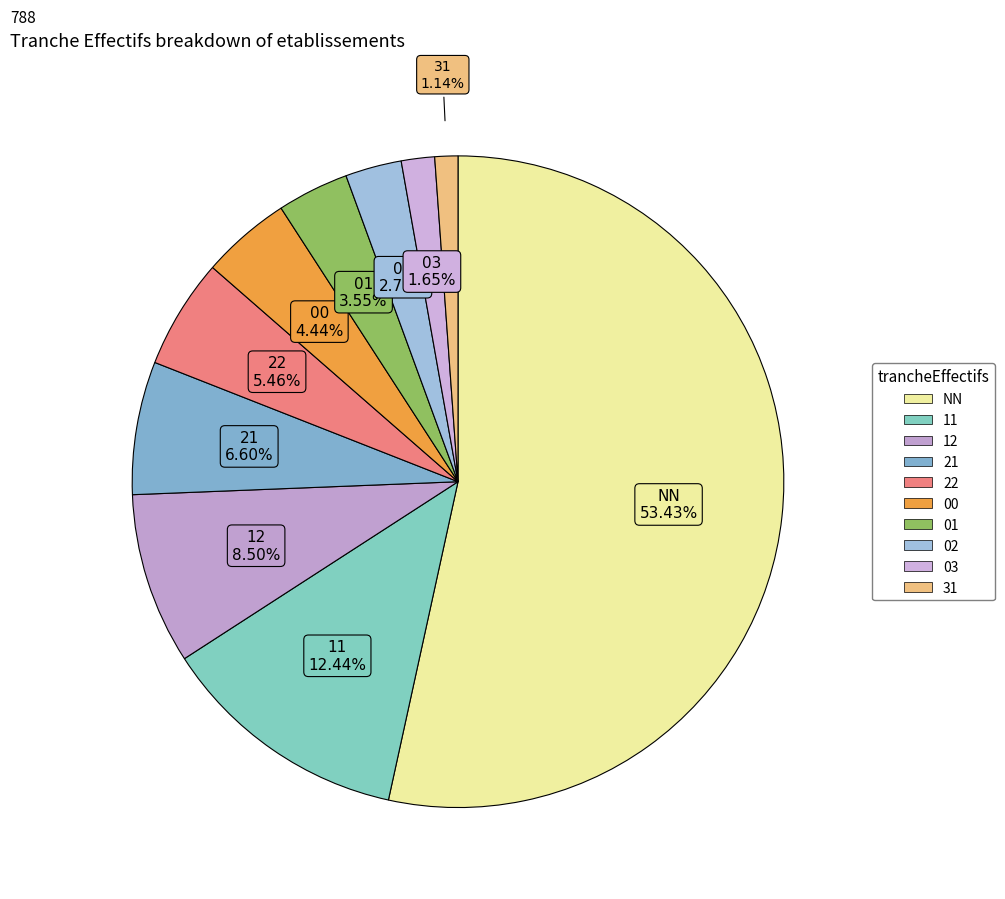

What is the smallest slice in the pie chart?

31